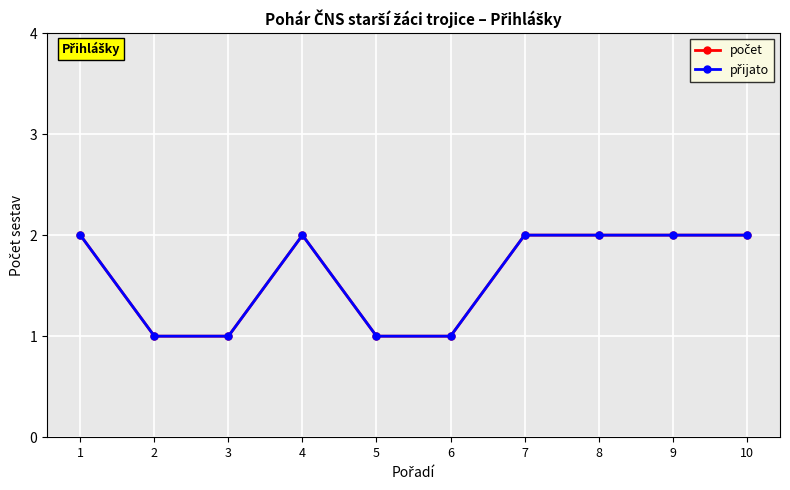

How many lines are shown in the chart?

2